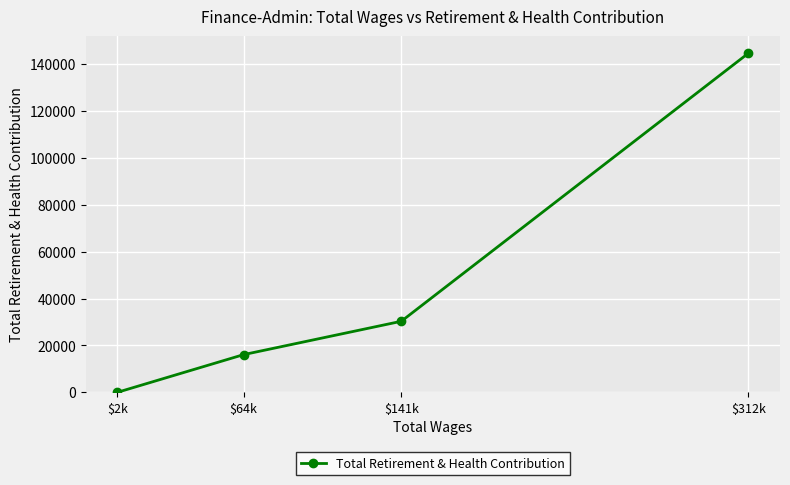

How many lines are shown in the chart?

1